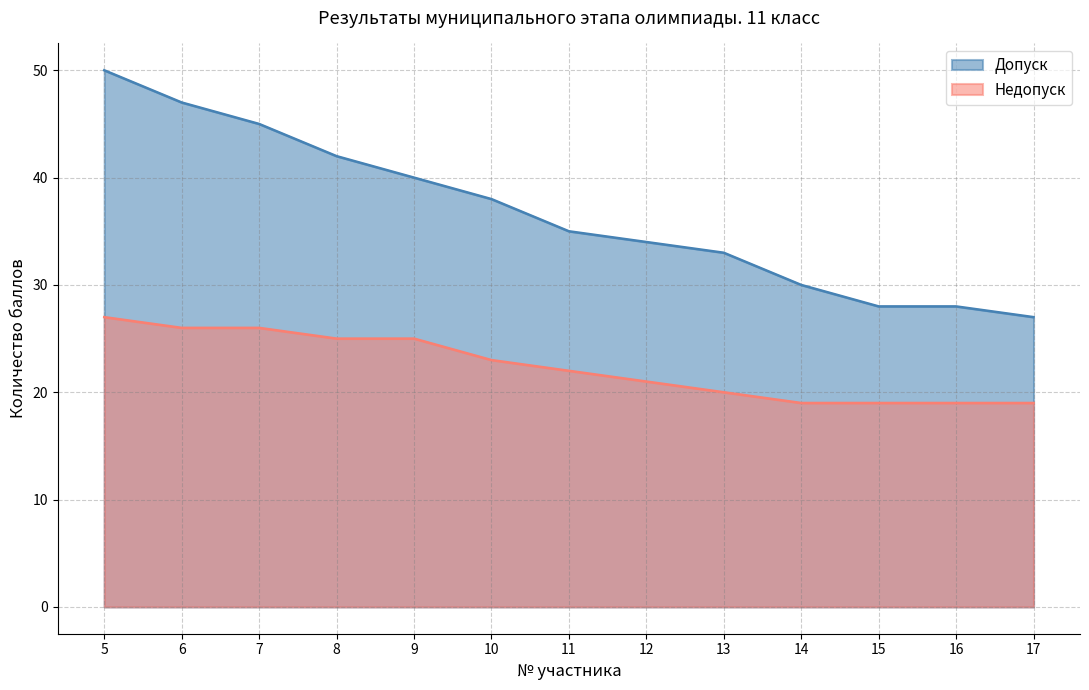

What is the minimum value for Допуск?

27